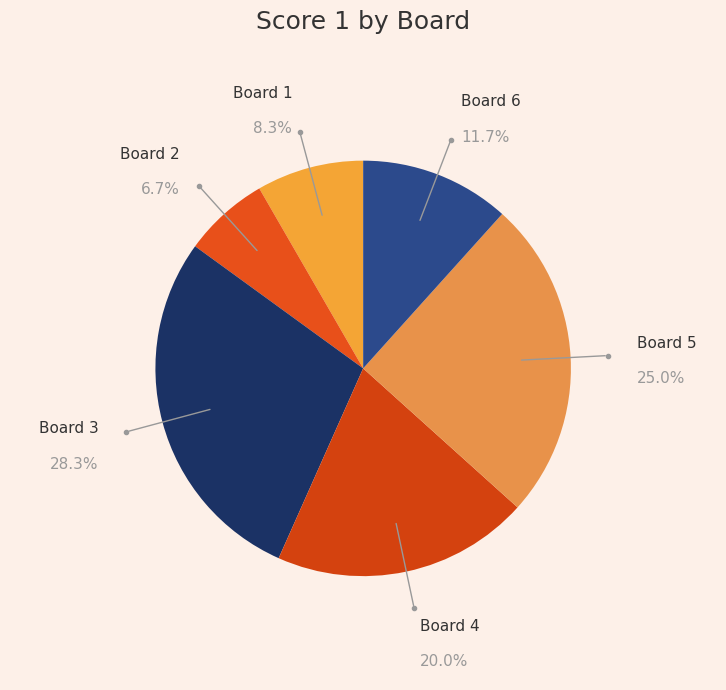

Count the number of slices in the pie.

6